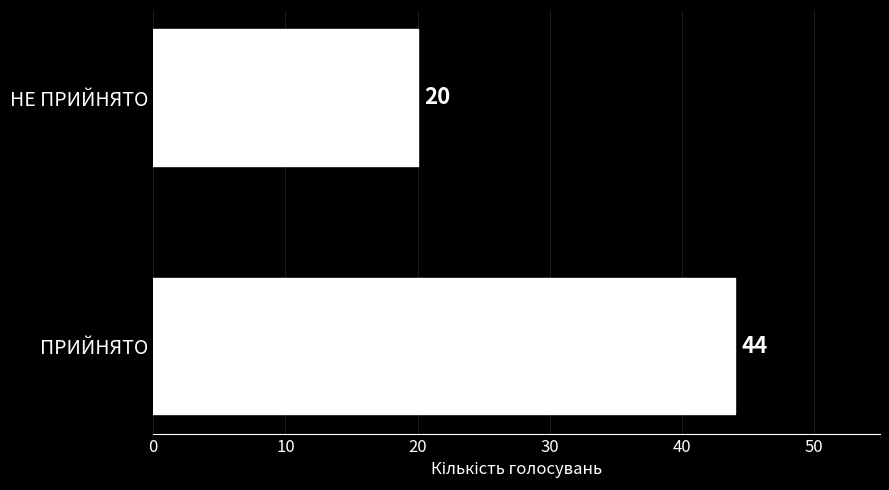

What is the change in value from ПРИЙНЯТО to НЕ ПРИЙНЯТО?

-24